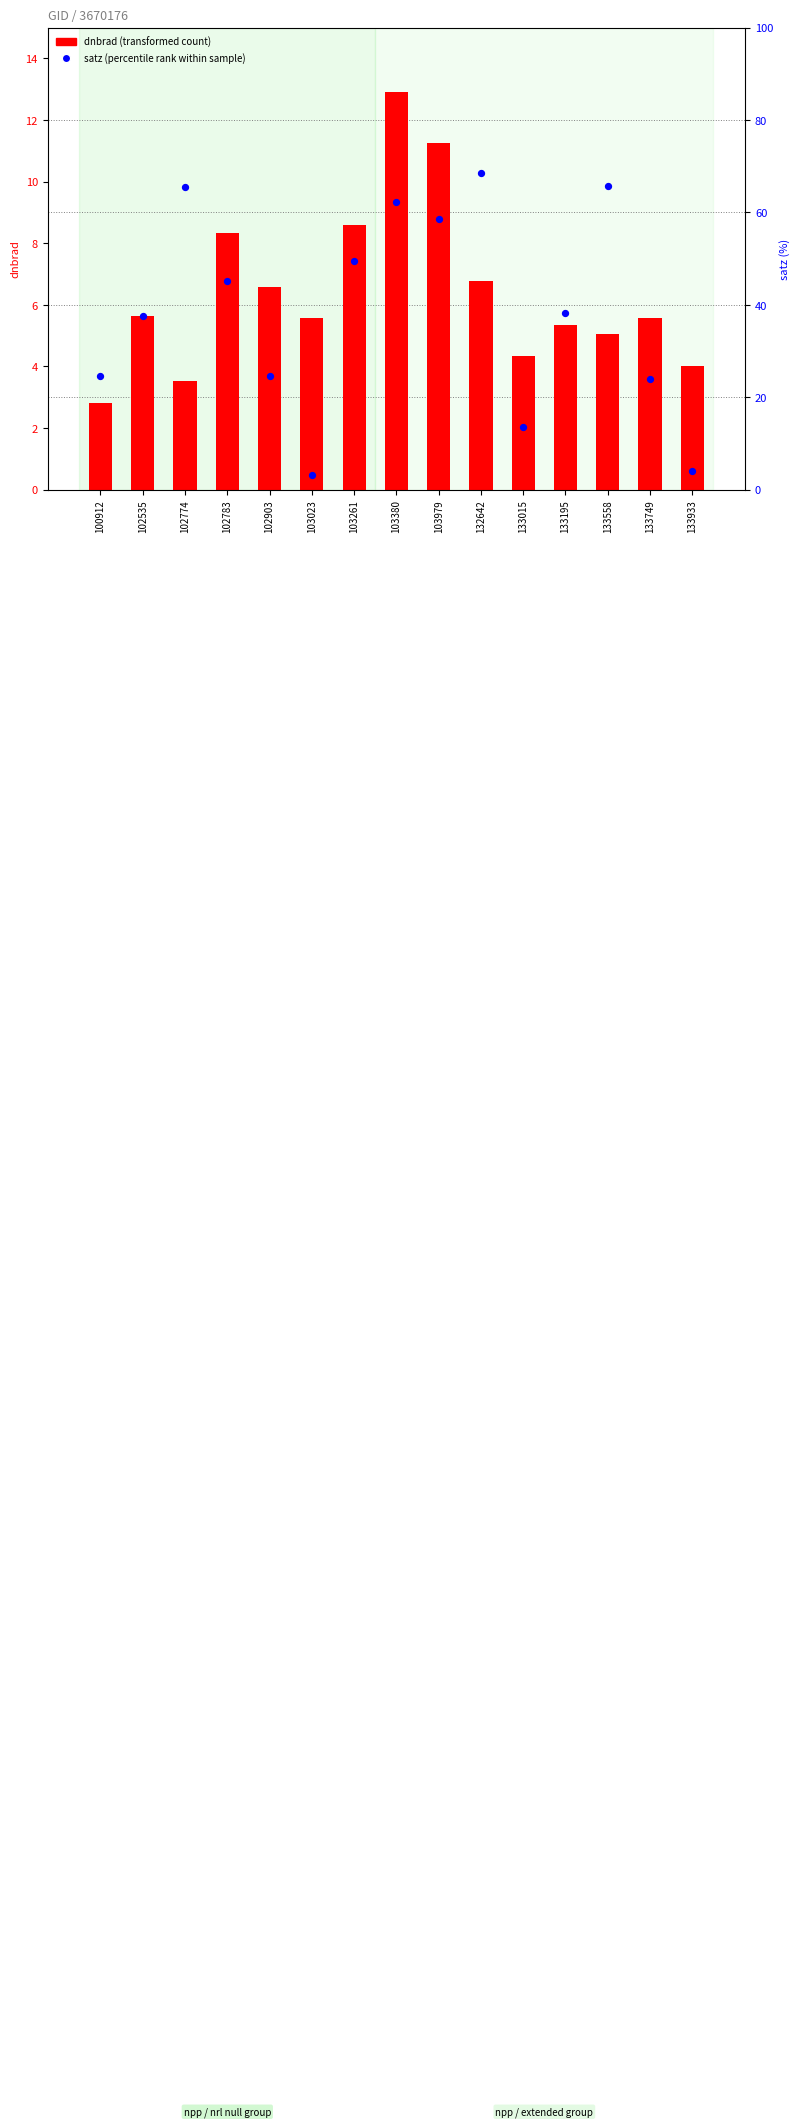

What are all the series names shown in the legend?

dnbrad (transformed count), satz (percentile rank within sample)